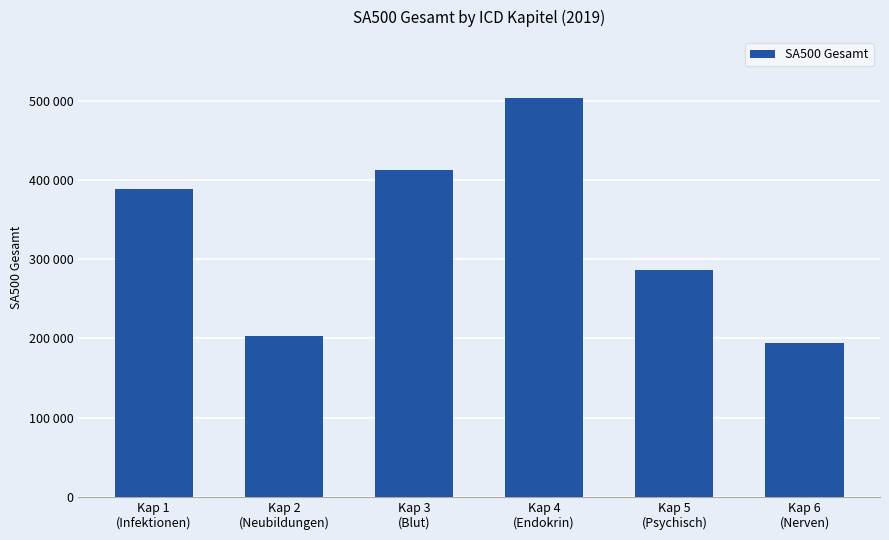

Does the chart contain any negative values?

No